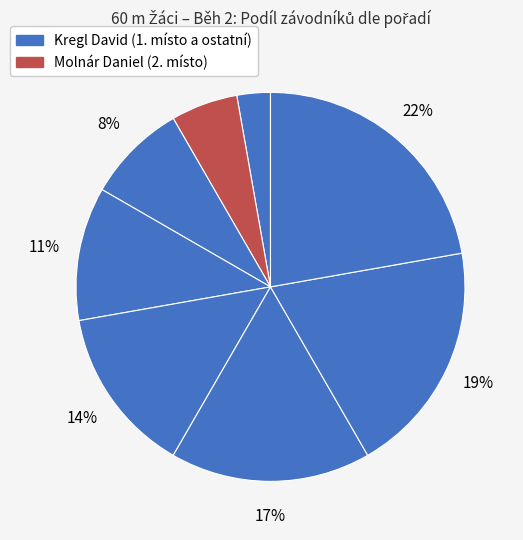

To the nearest percent, what is the difference between the largest and smallest slice percentages?

19%